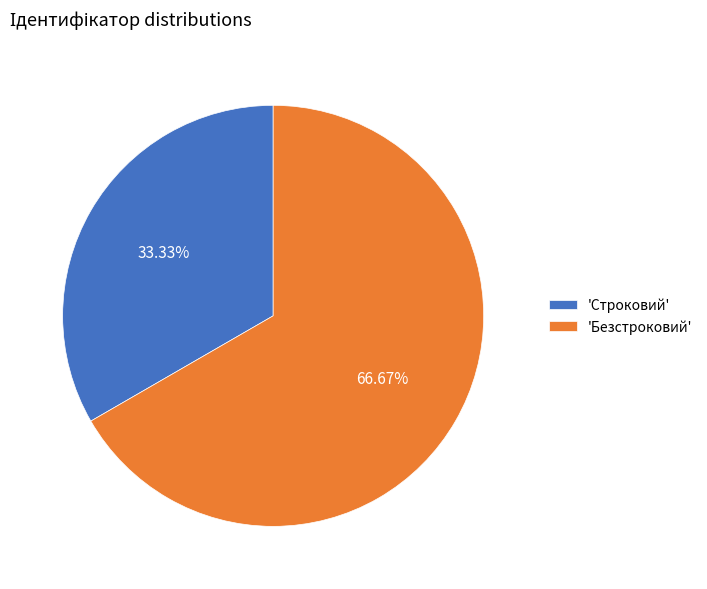

Rank the categories by value from lowest to highest.

'Строковий', 'Безстроковий'